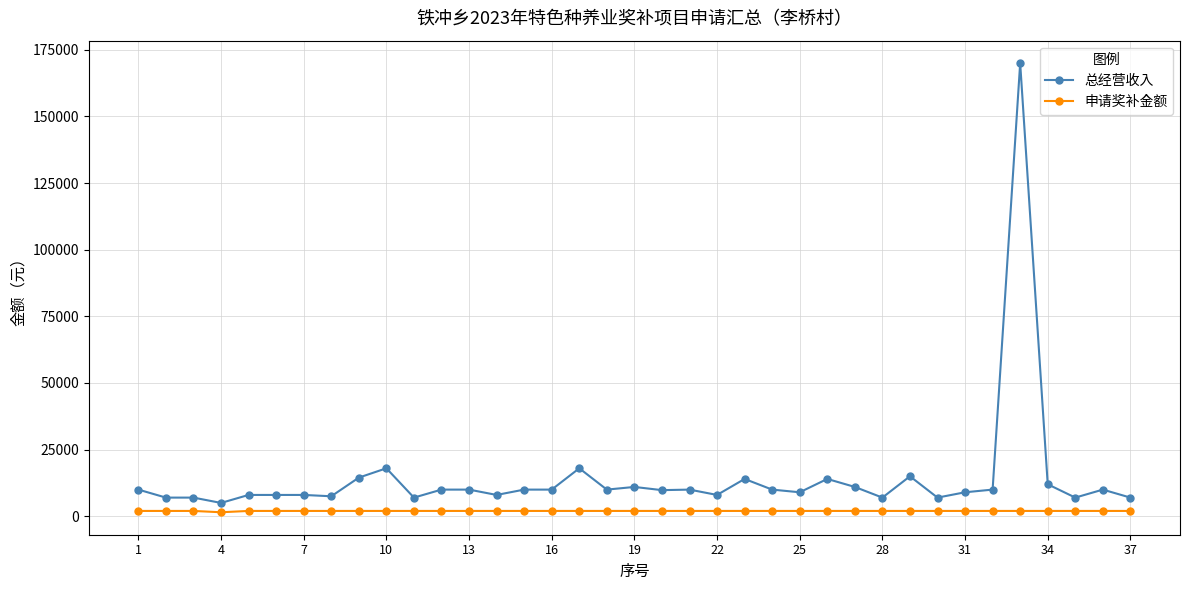

What is the value of the 申请奖补金额 point at the 11th from the left?

2000